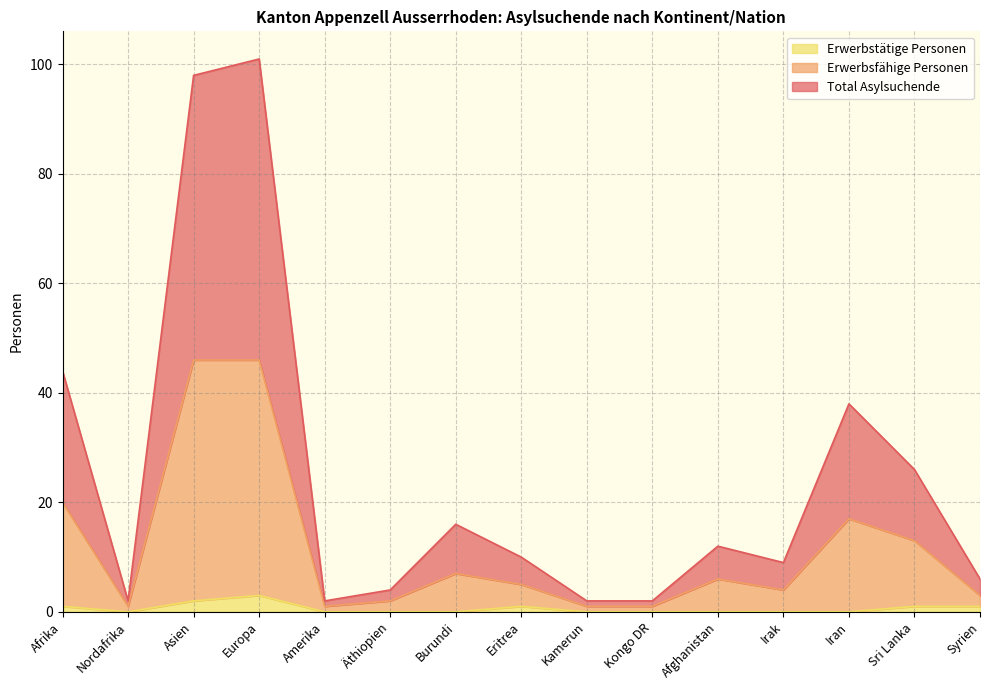

Reading left to right, what are all the values shown in this chart?

Total Asylsuchende: Afrika=44	Nordafrika=2	Asien=98	Europa=101	Amerika=2	Äthiopien=4	Burundi=16	Eritrea=10	Kamerun=2	Kongo DR=2	Afghanistan=12	Irak=9	Iran=38	Sri Lanka=26	Syrien=6
Erwerbsfähige Personen: Afrika=20	Nordafrika=1	Asien=46	Europa=46	Amerika=1	Äthiopien=2	Burundi=7	Eritrea=5	Kamerun=1	Kongo DR=1	Afghanistan=6	Irak=4	Iran=17	Sri Lanka=13	Syrien=3
Erwerbstätige Personen: Afrika=1	Nordafrika=0	Asien=2	Europa=3	Amerika=0	Äthiopien=0	Burundi=0	Eritrea=1	Kamerun=0	Kongo DR=0	Afghanistan=0	Irak=0	Iran=0	Sri Lanka=1	Syrien=1